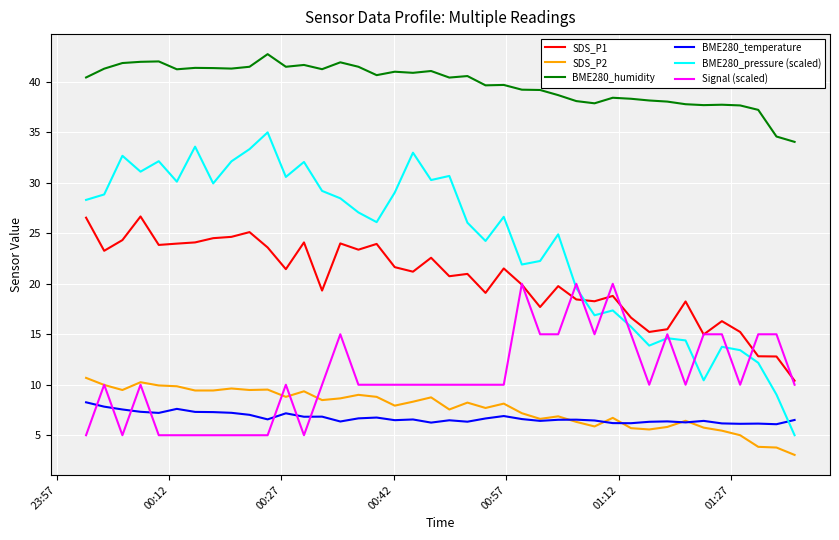

What is the greatest value displayed?

42.8